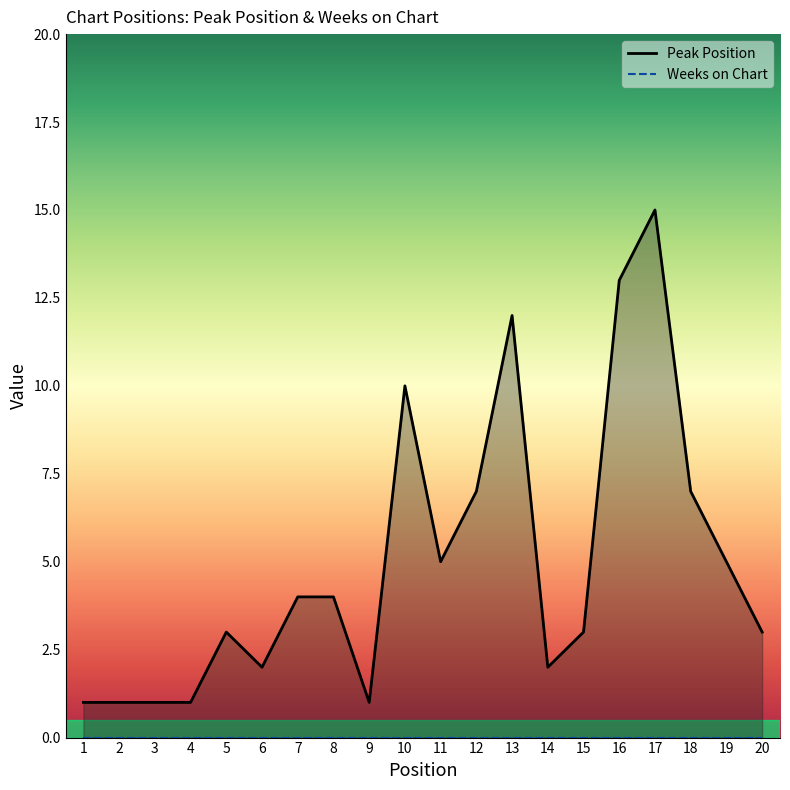

Is it true that the value at 16 is 9?

False